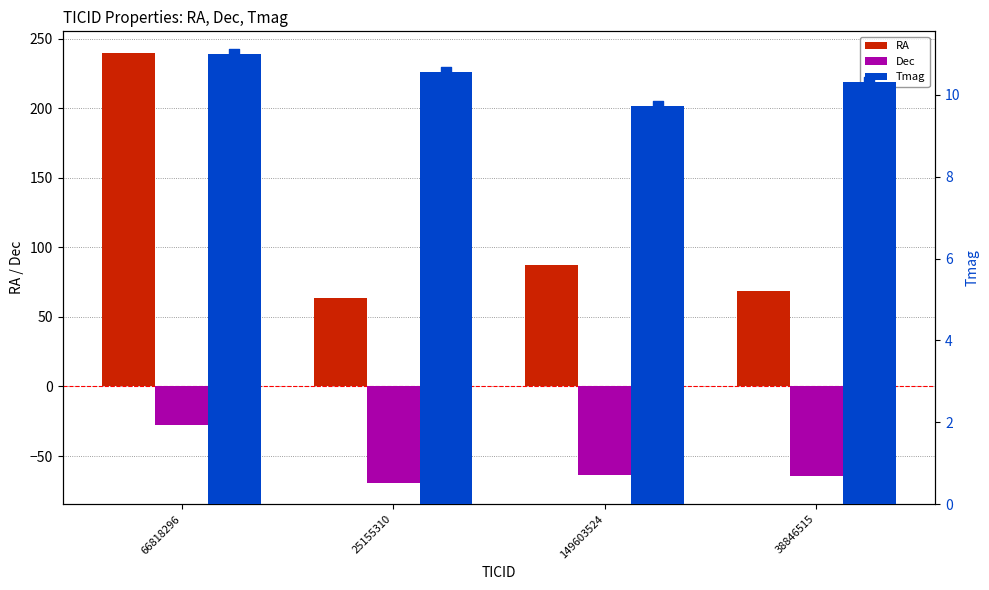

Which series contains the highest Y value?

RA